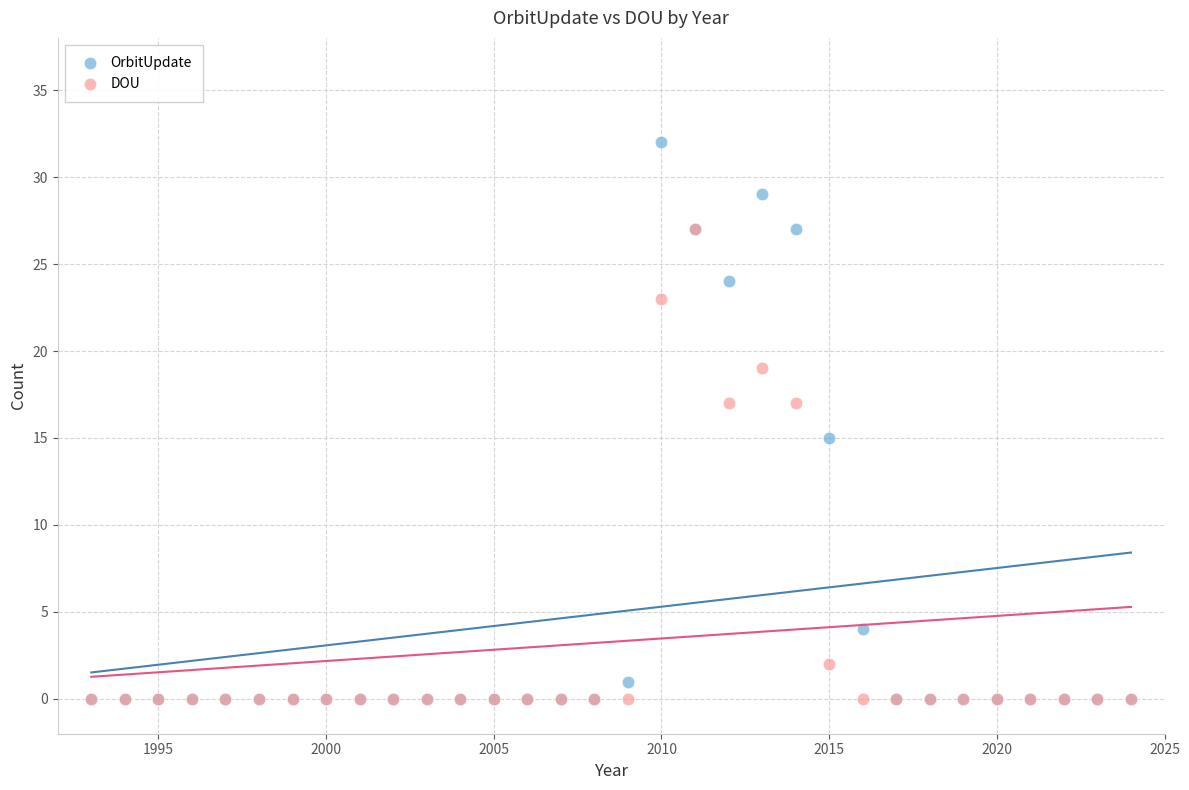

In the DOU series, what Y value is closest to 13?

17